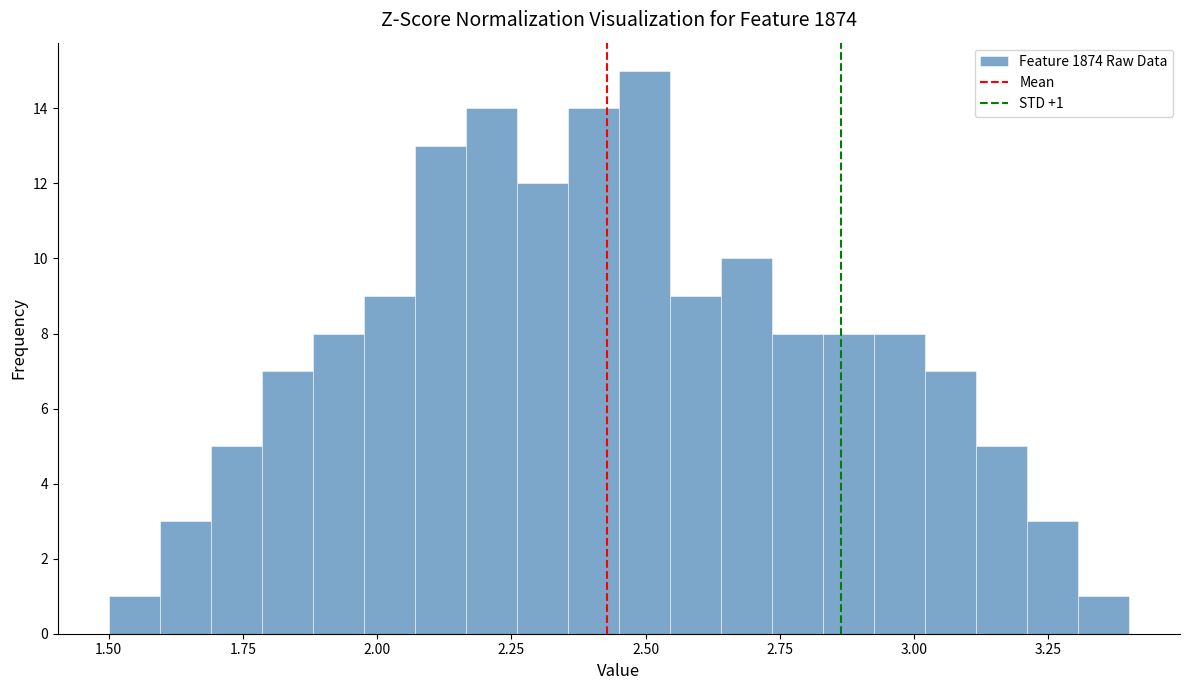

Around what value on the x-axis is the tallest bar? Give the approximate position of its centre, as read against the axis.

2.50